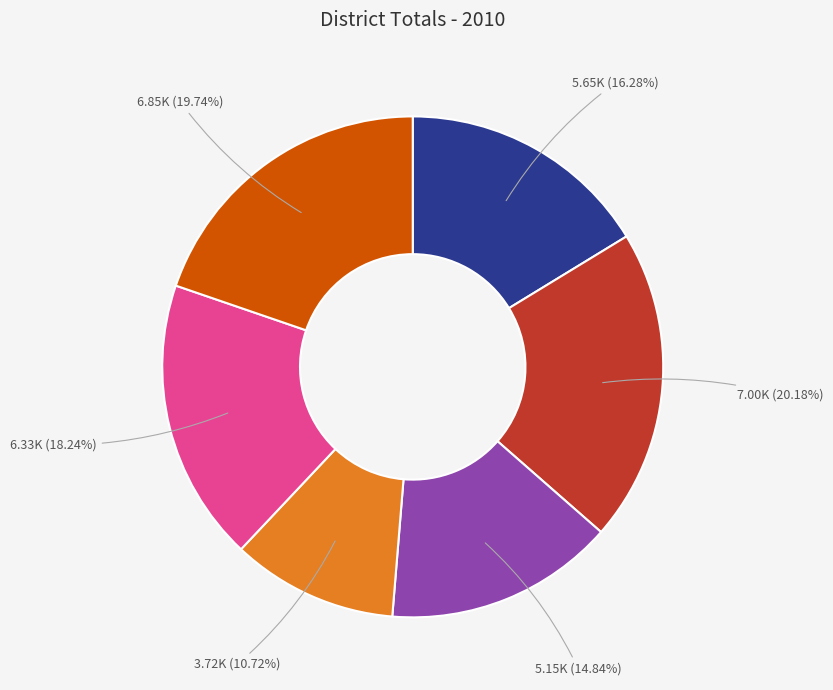

Does any single category account for the majority?

No